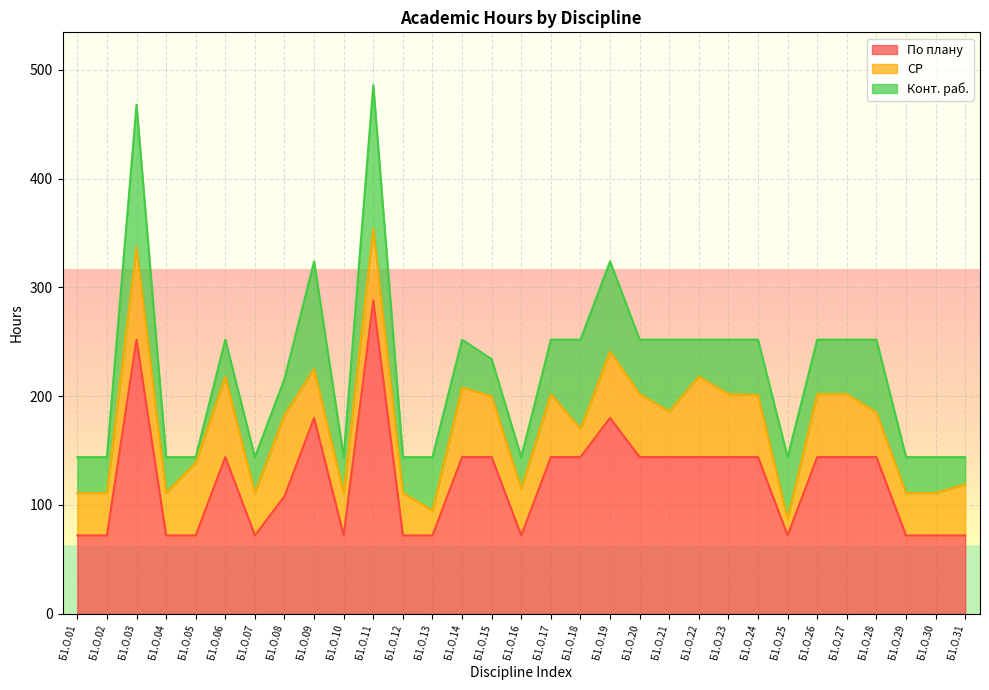

What is the highest value of the Конт. раб. series?

132